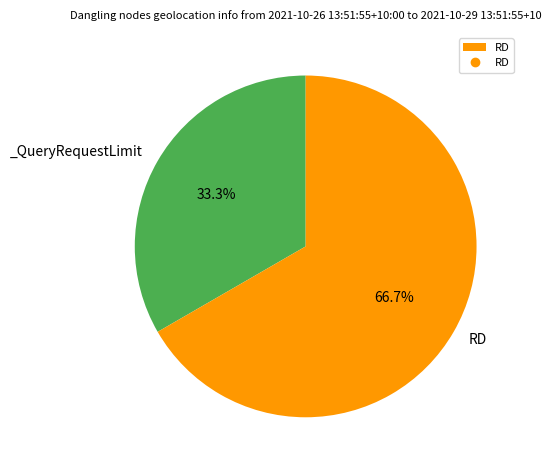

Does any single category account for the majority?

Yes